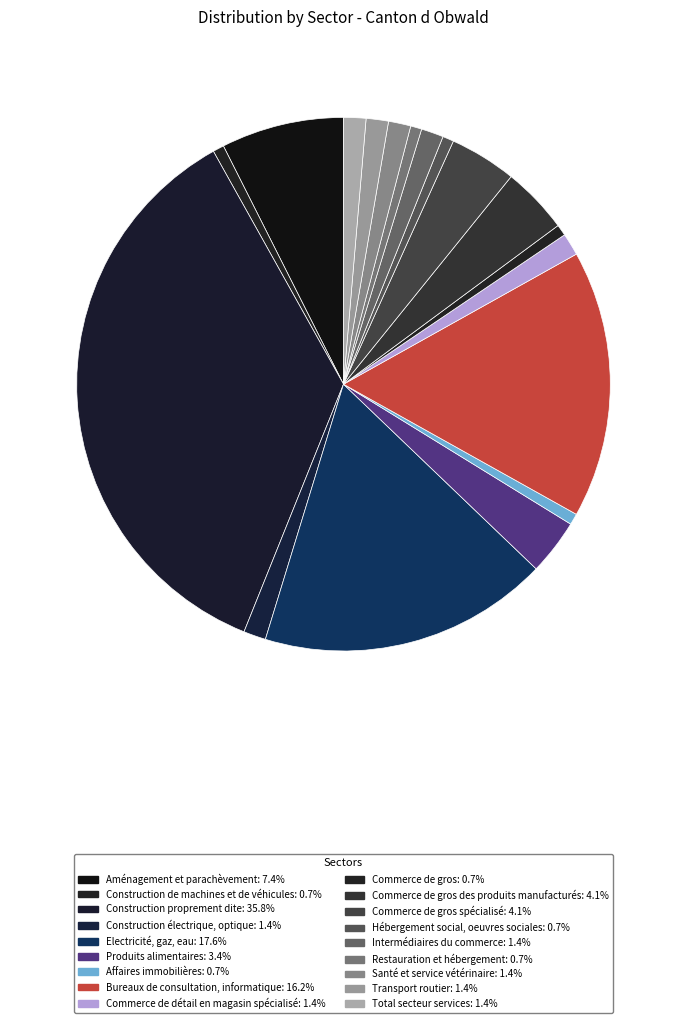

Count the number of slices in the pie.

18